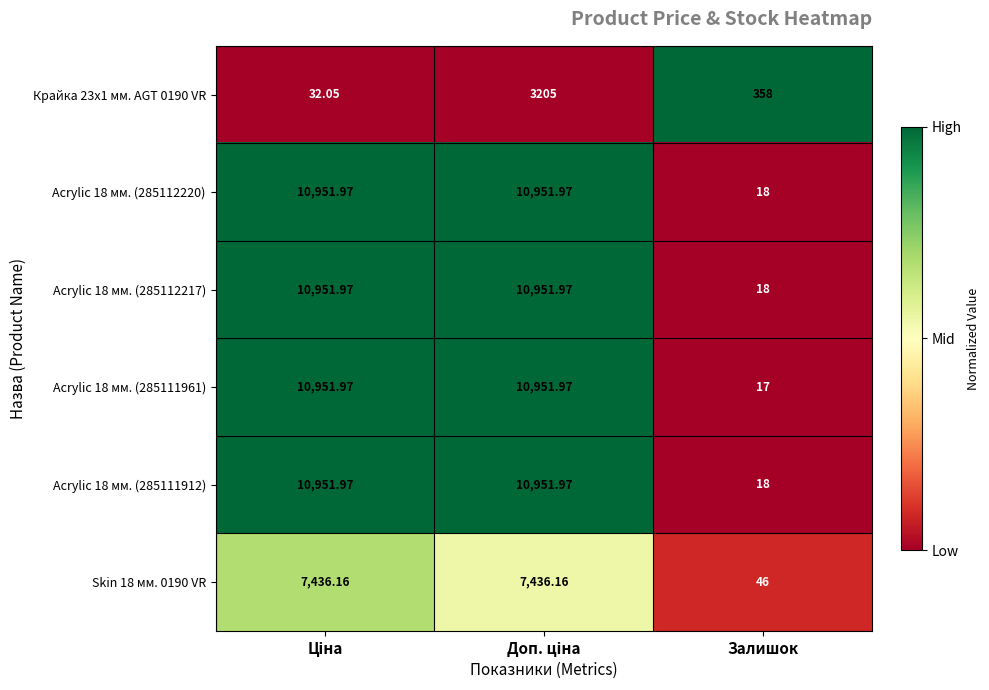

Which category has the lowest value across all series?

Залишок